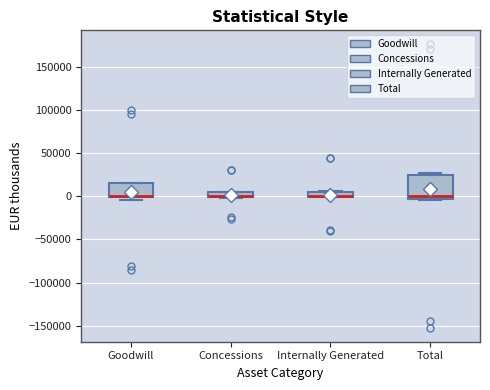

Where is the upper edge of the box for Internally Generated on the y-axis? The values are not printed on the chart, so give them approximately, as read against the axis.

5000